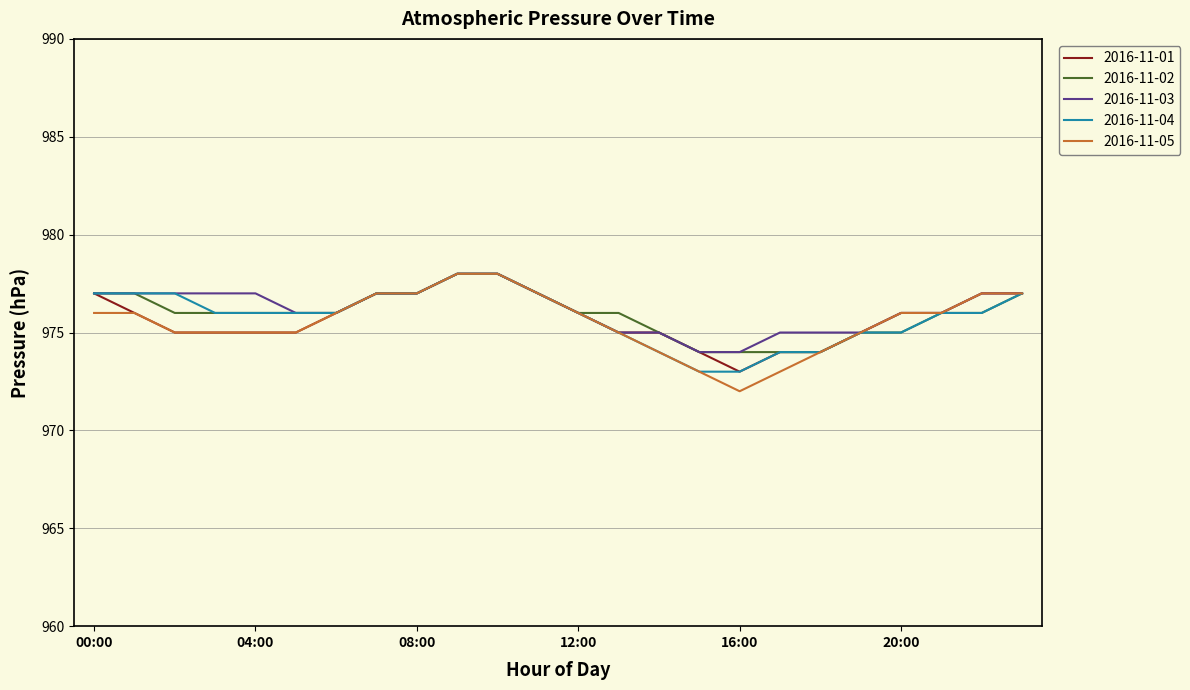

What is the greatest value displayed?

978